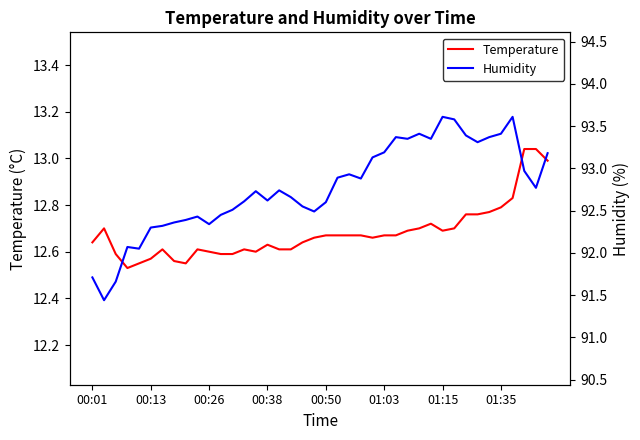

True or false: Temperature and Humidity intersect in this chart.

False